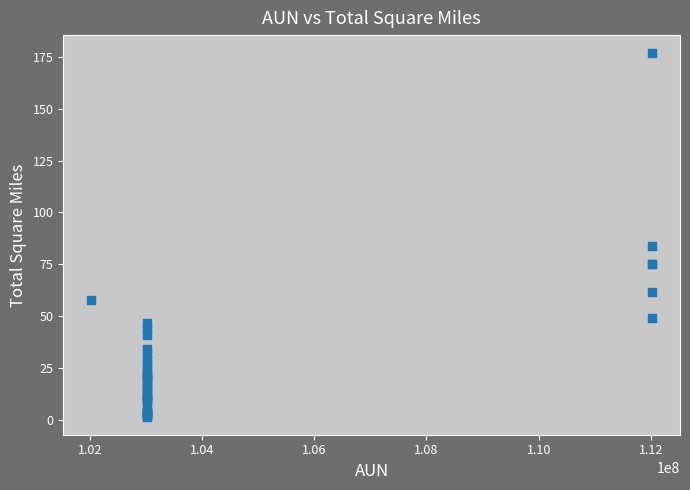

What Y value in the scatter plot is closest to 89?

83.7